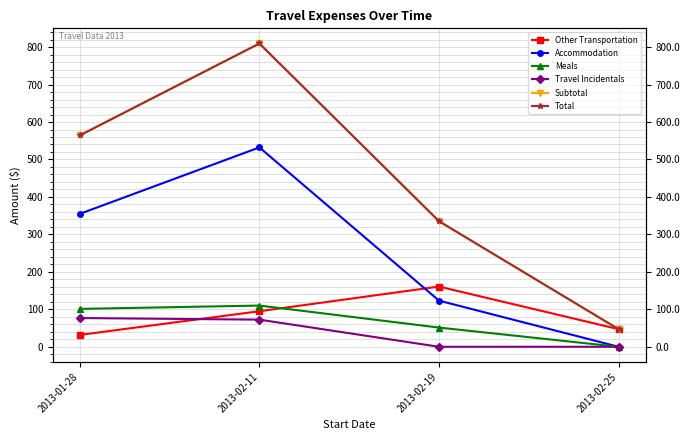

The value of Other Transportation at 2013-01-28 is 31.6. True or false?

True